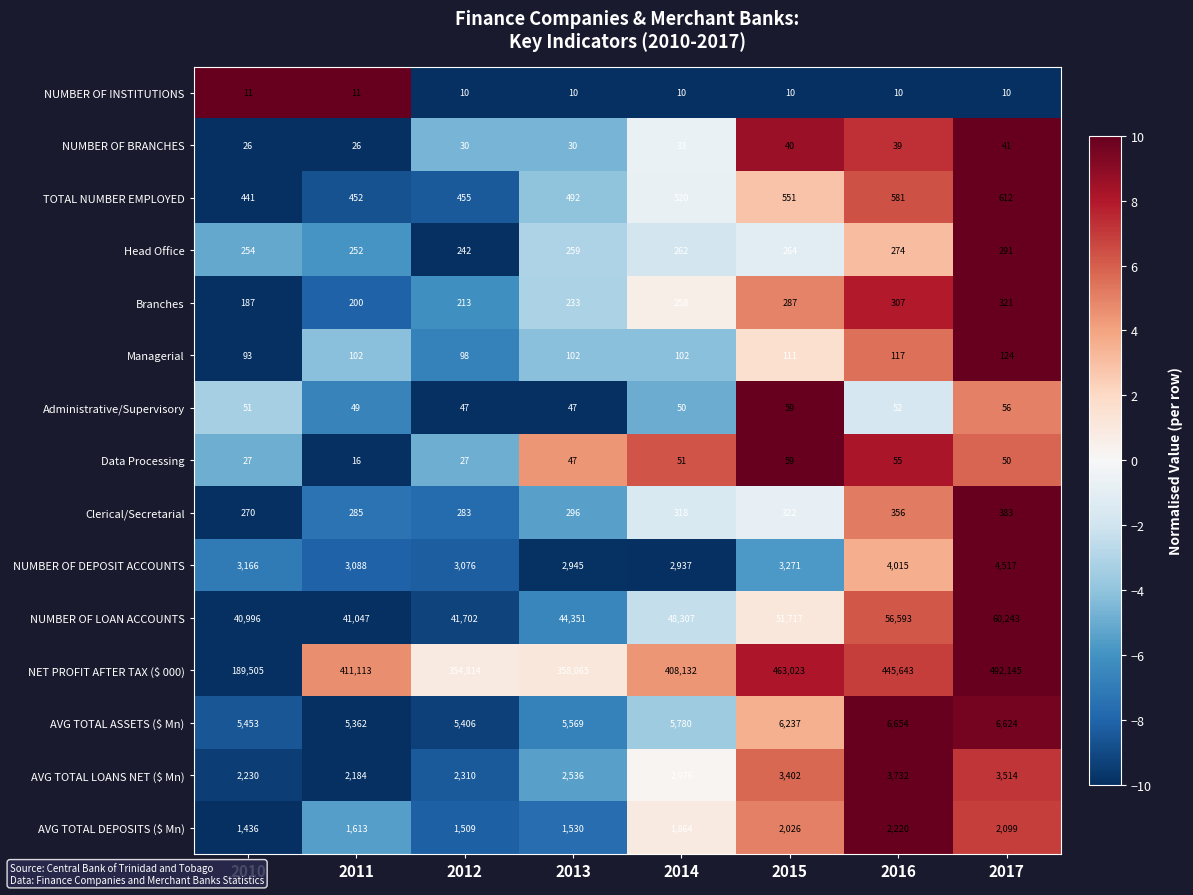

Which series has the widest spread of values?

NET PROFIT AFTER TAX ($ 000)